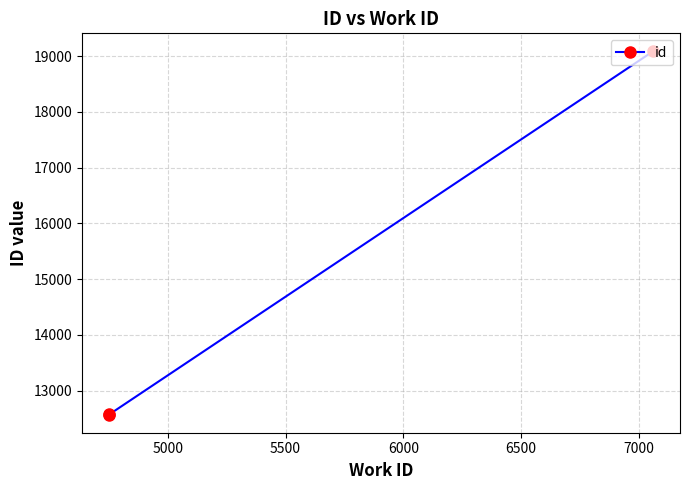

The value at 5000 is 20309. True or false?

False